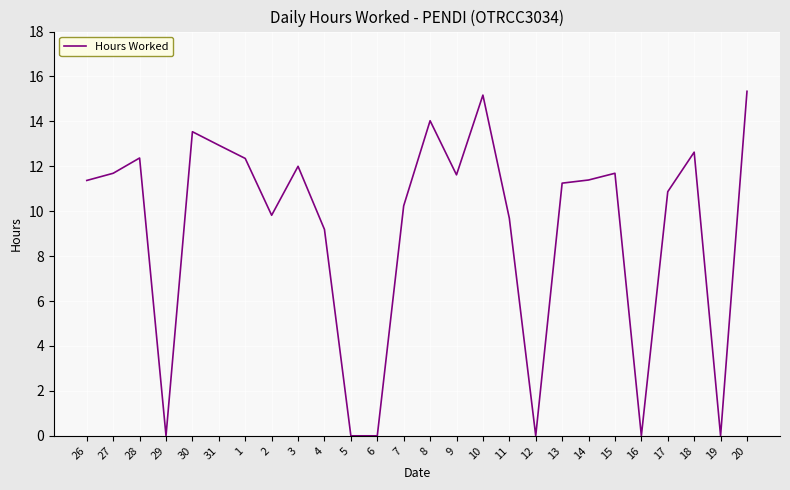

What is the maximum value shown in the chart?

15.3